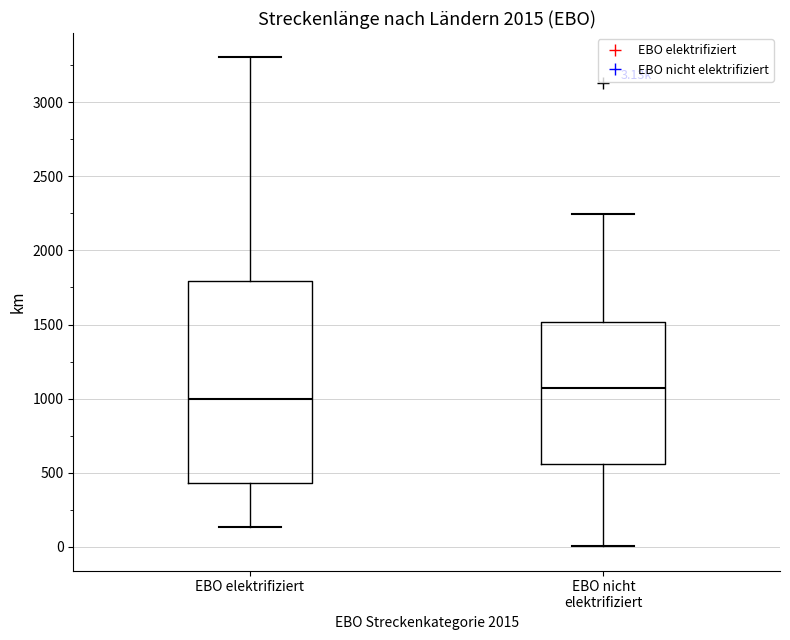

Which box's median line is the lowest?

EBO elektrifiziert